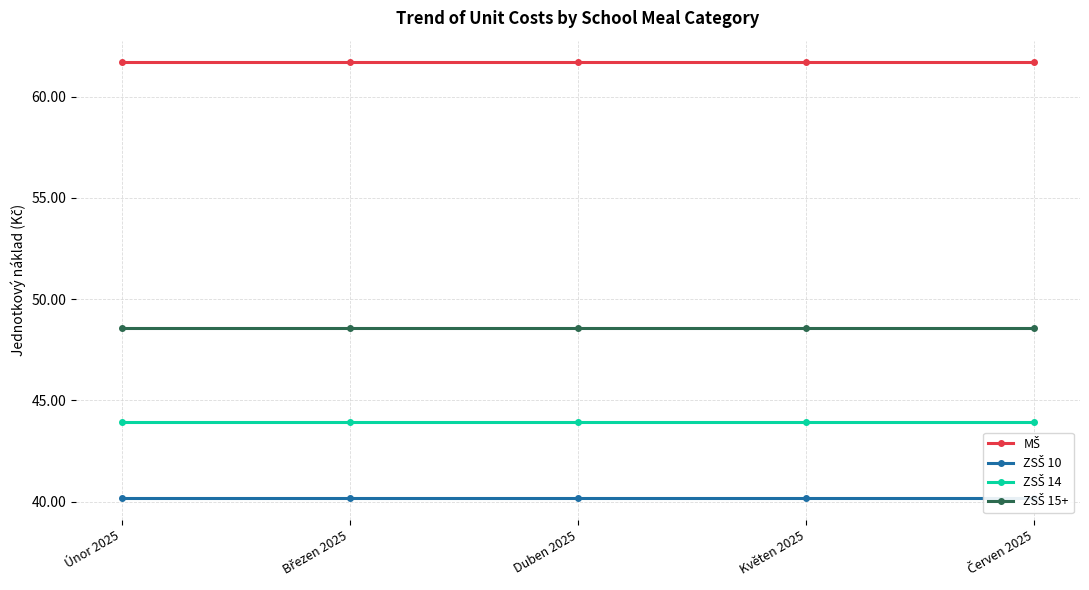

Which category has the lowest value across all series?

Únor 2025